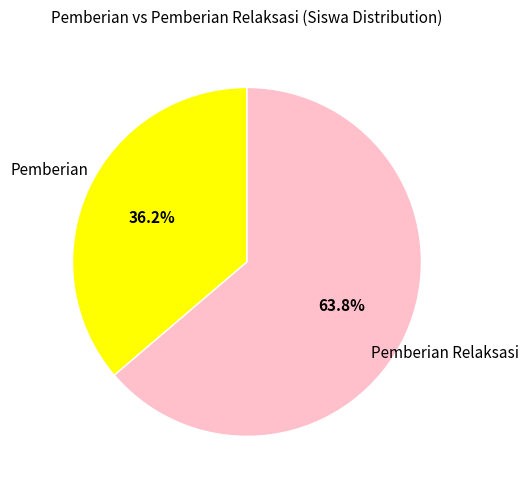

What percentage do Pemberian and Pemberian Relaksasi together represent?

100.0%